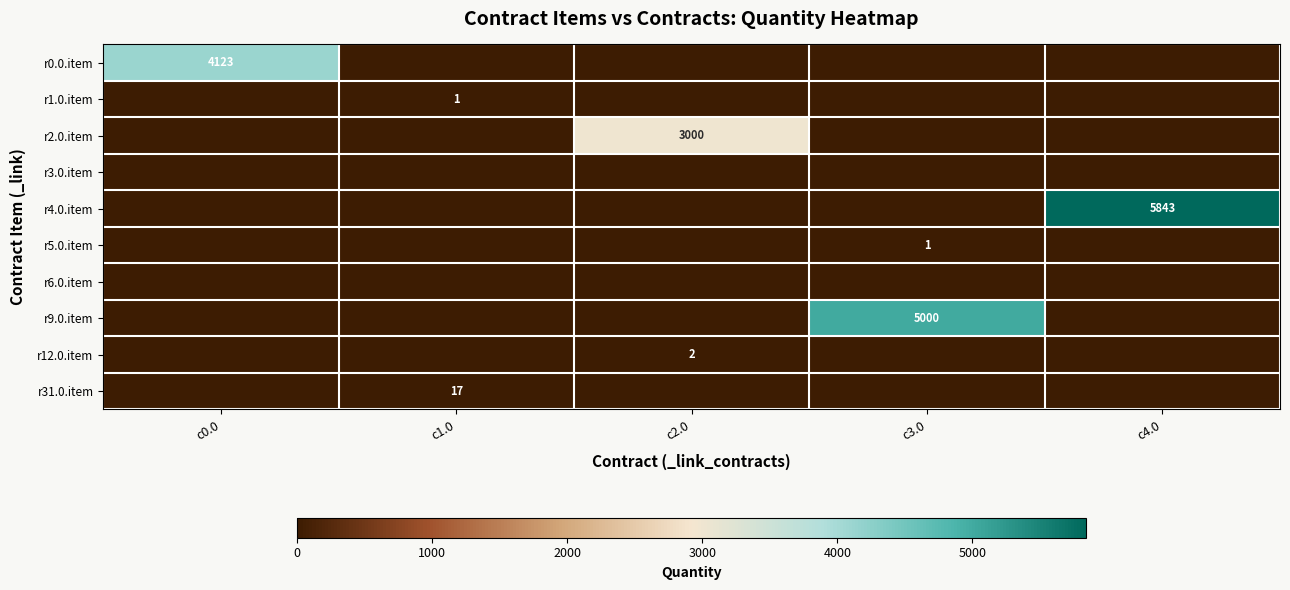

Which has a higher value, c1.0 or c3.0?

c1.0